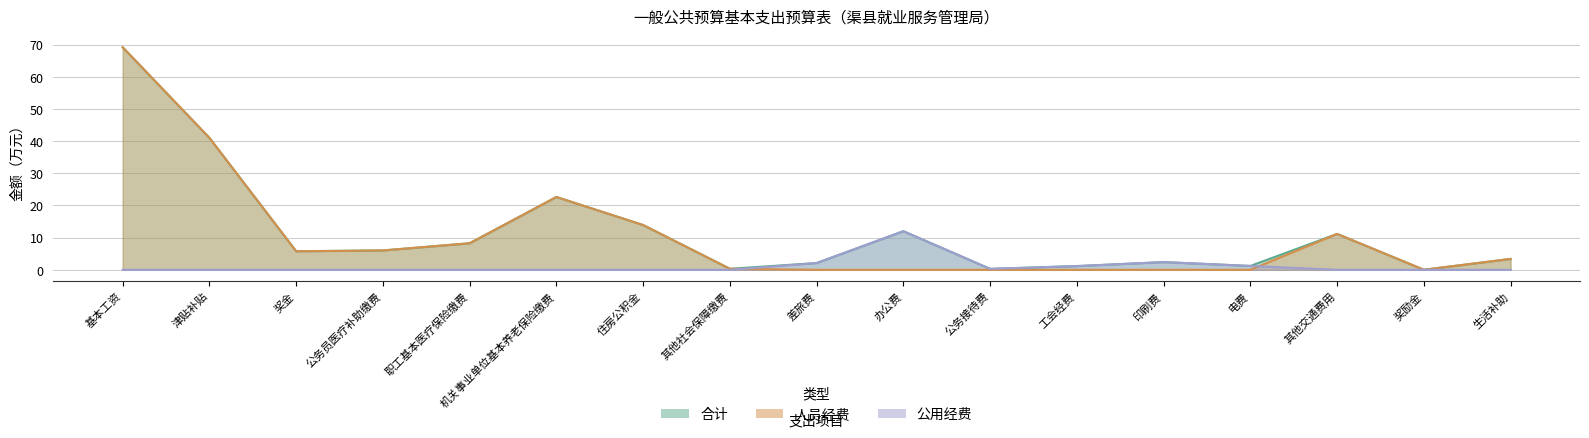

What are all the series names shown in the legend?

合计, 人员经费, 公用经费